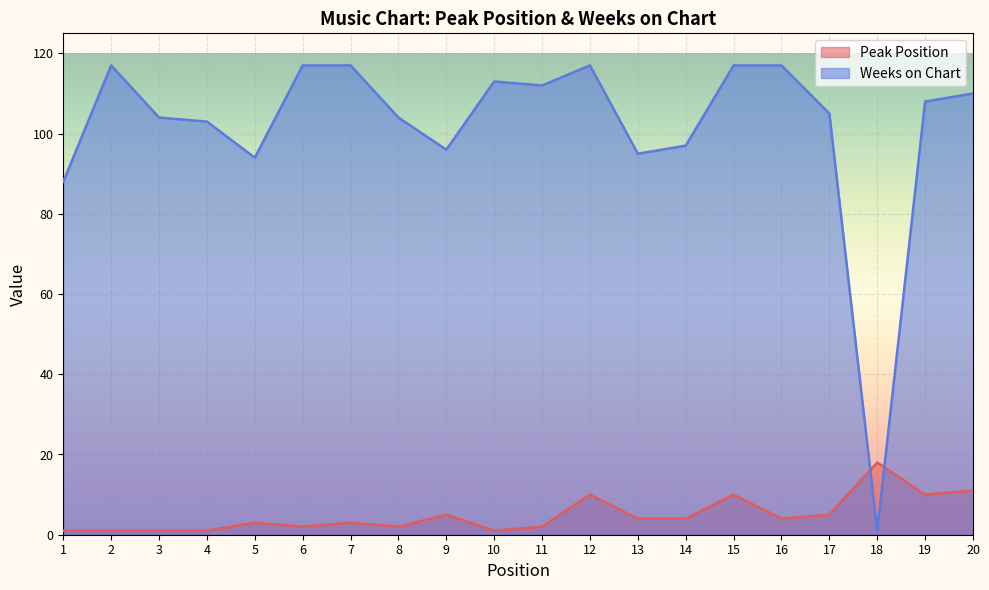

Between 4 and 9, which is larger?

9